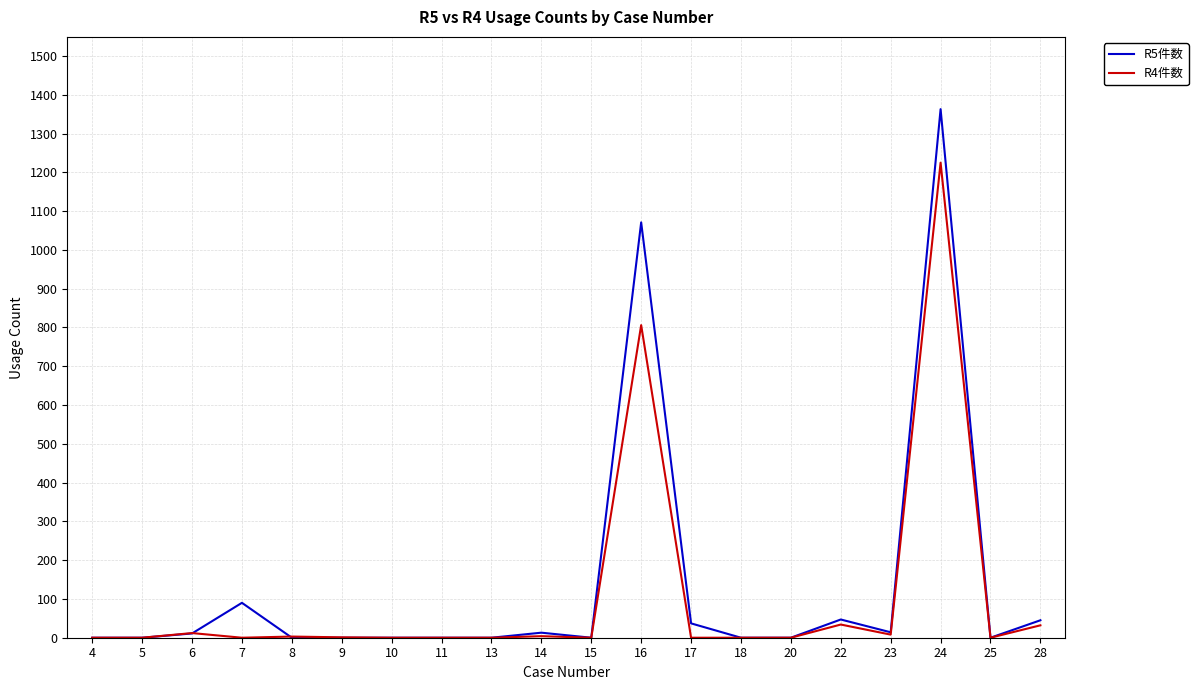

The value of R5件数 at 5 is 0. True or false?

True